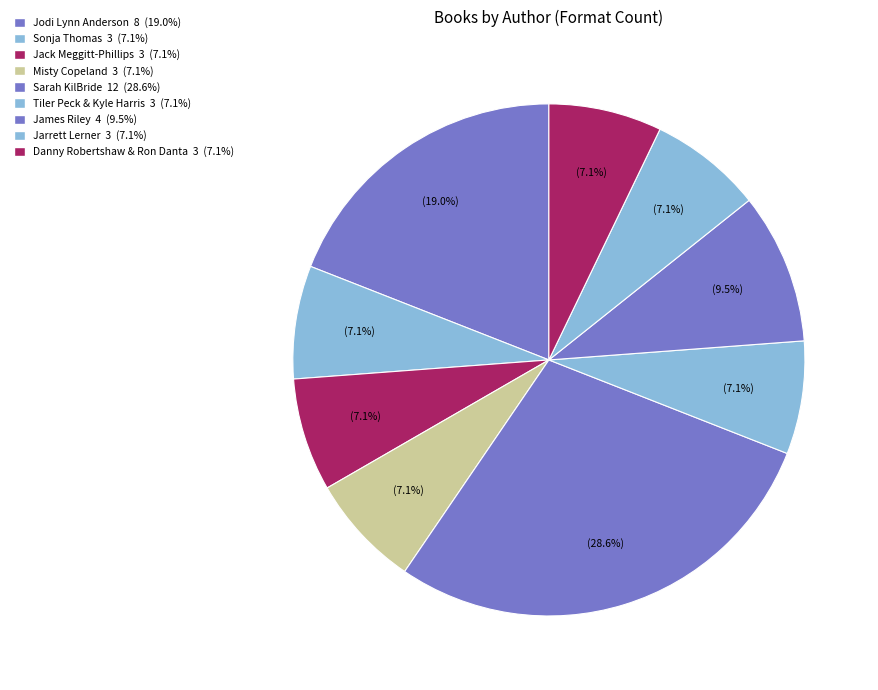

How many segments does this pie chart have?

9